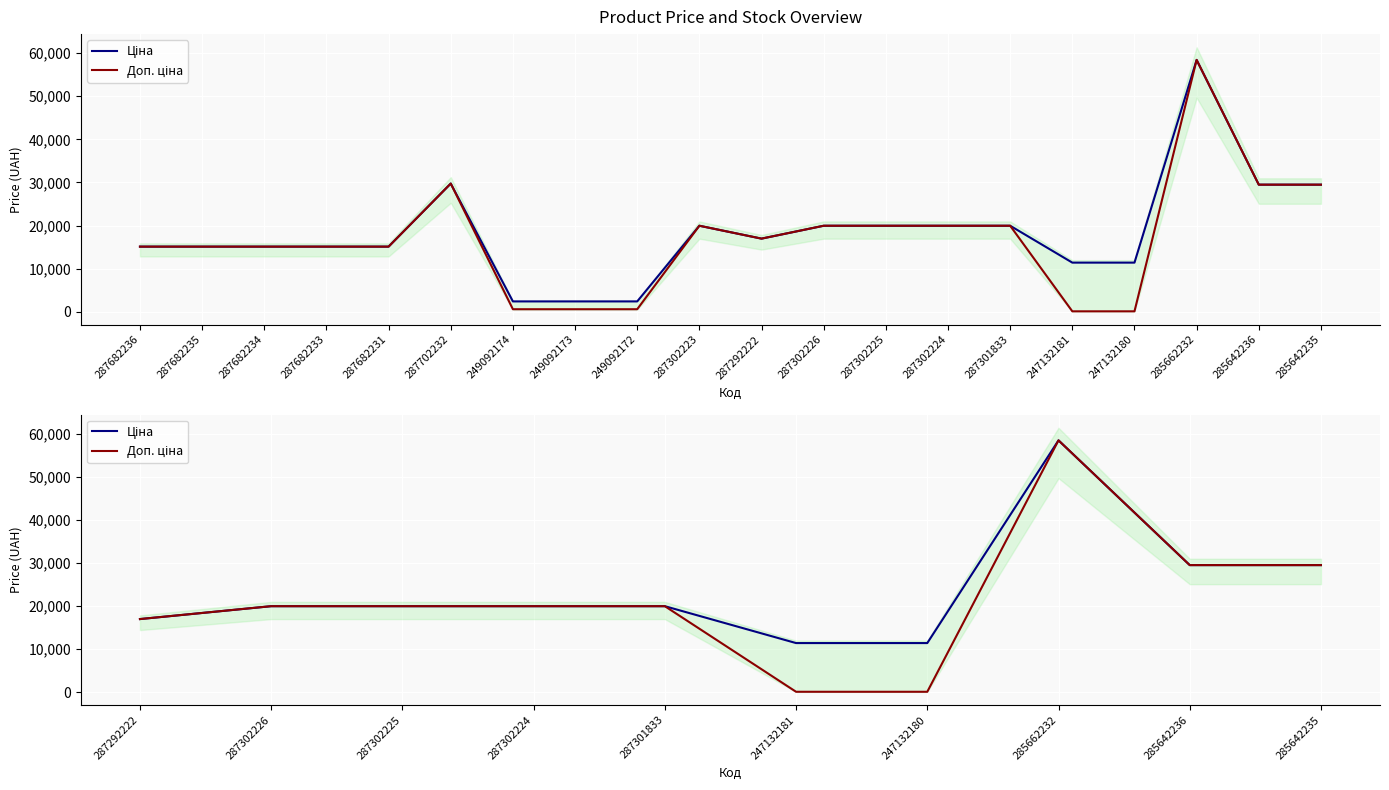

List the series in order of their overall mean, lowest first.

Доп. ціна, Ціна